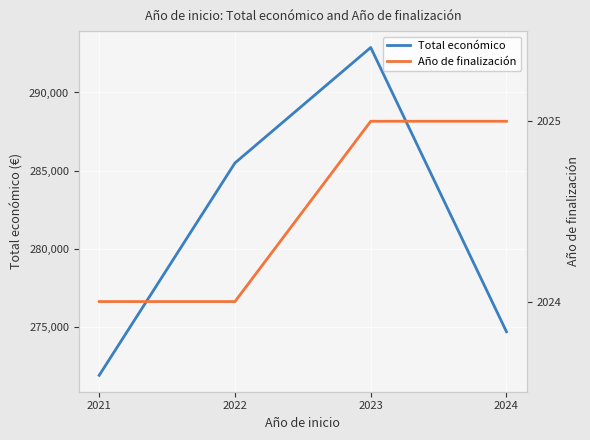

What is the difference between the highest and lowest values at 2024?

272678.5